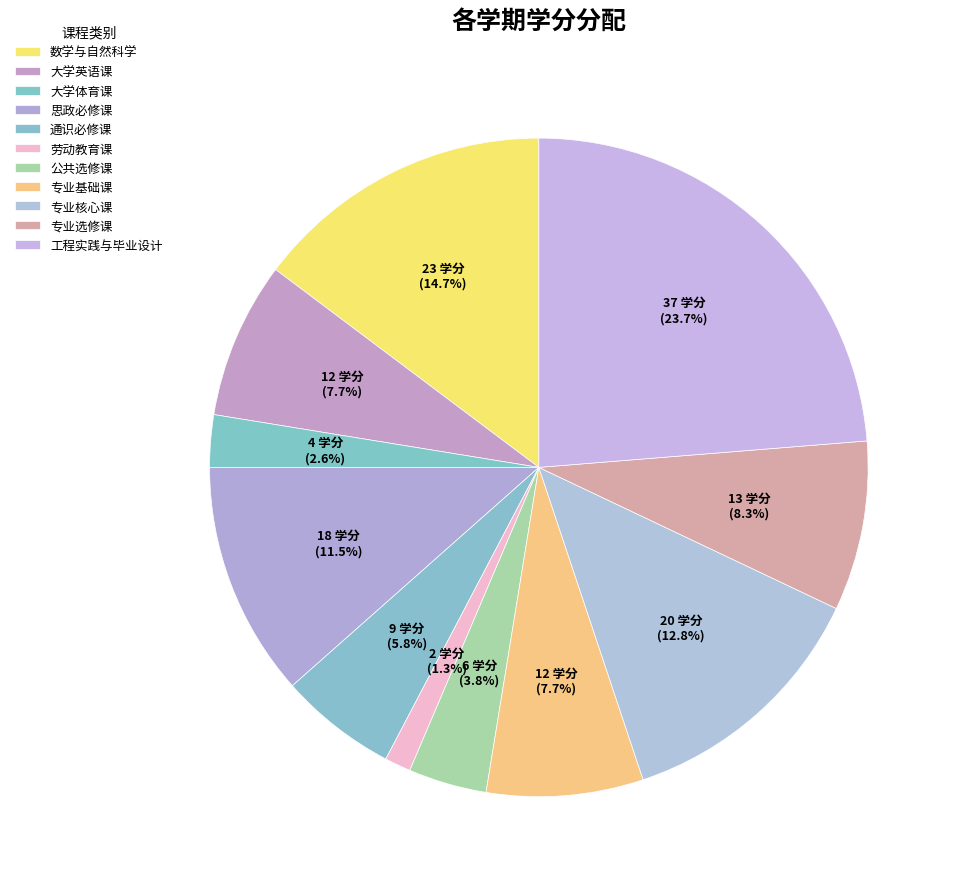

Which has a higher value, 思政必修课 or 工程实践与毕业设计?

工程实践与毕业设计